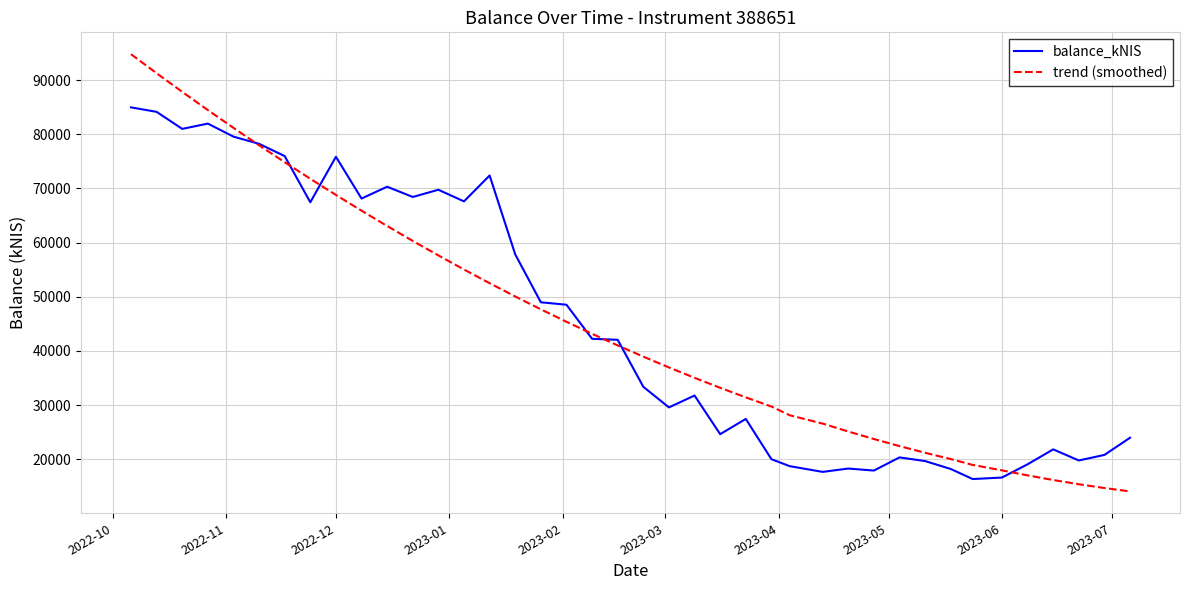

At how many categories does at least one series exceed 87395?

3